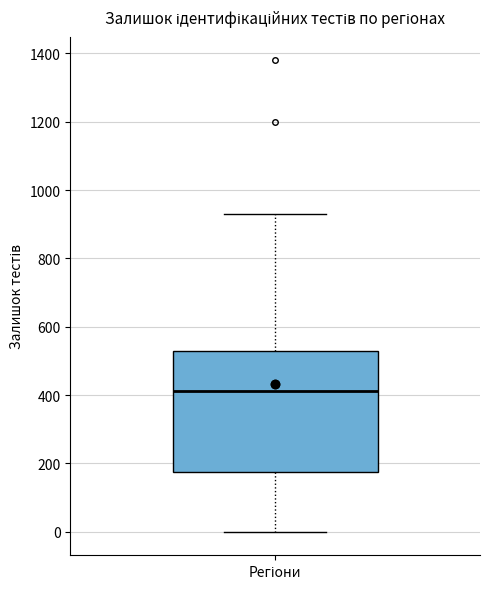

Where does the upper whisker of the box for Регіони end on the y-axis? The values are not printed on the chart, so give them approximately, as read against the axis.

940